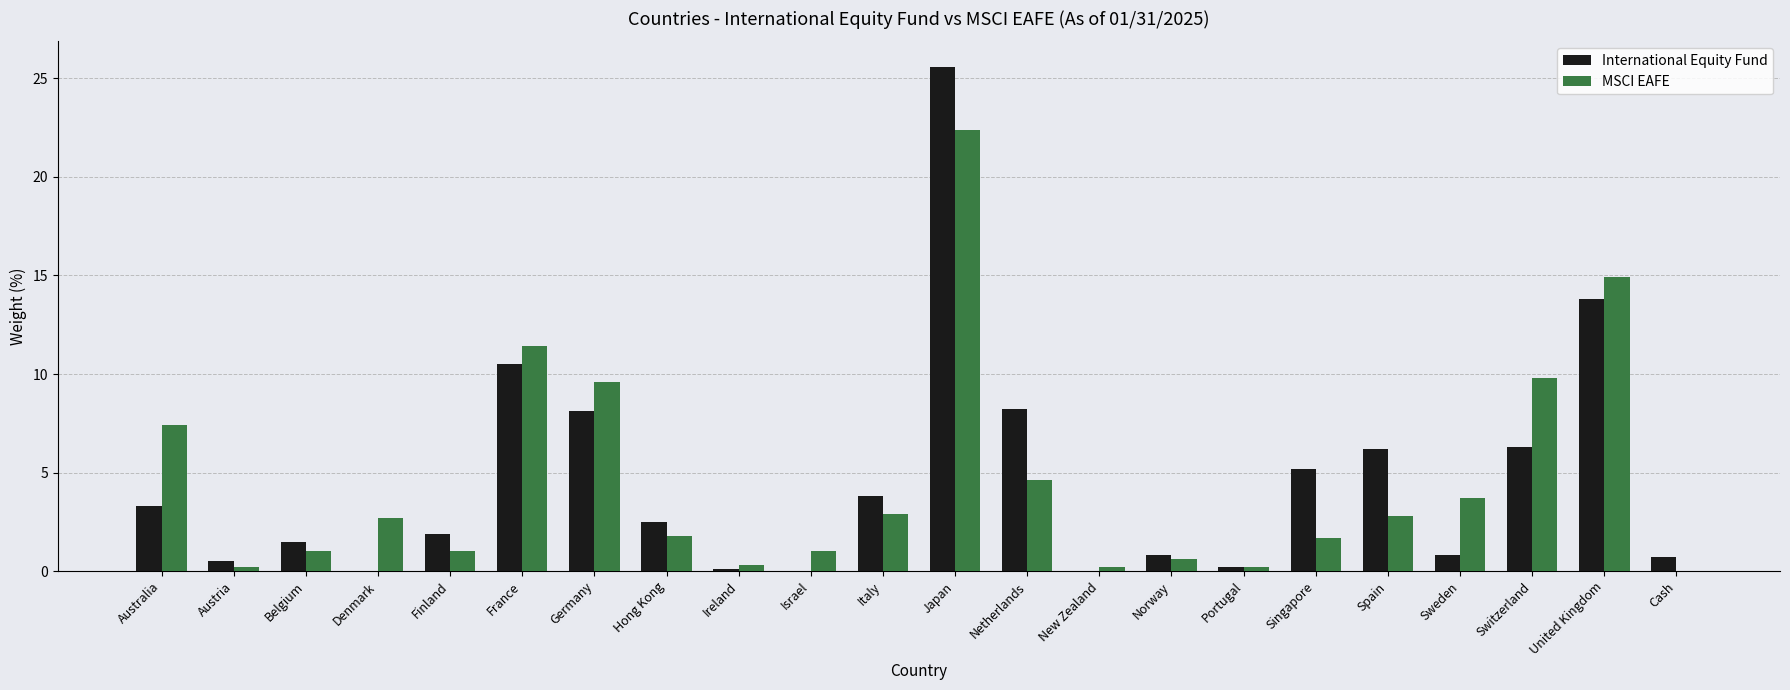

What is the greatest value displayed?

25.6